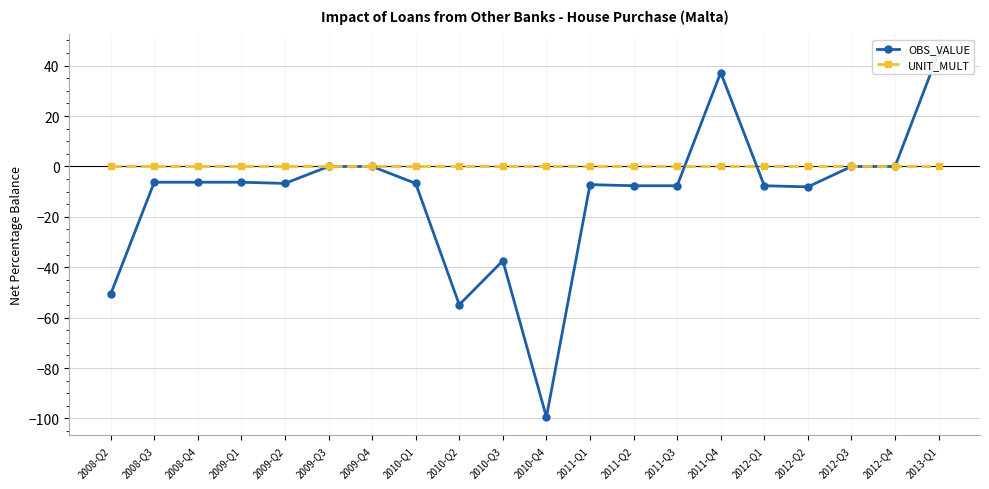

Is it true that UNIT_MULT equals 0.0 at 2011-Q2?

True